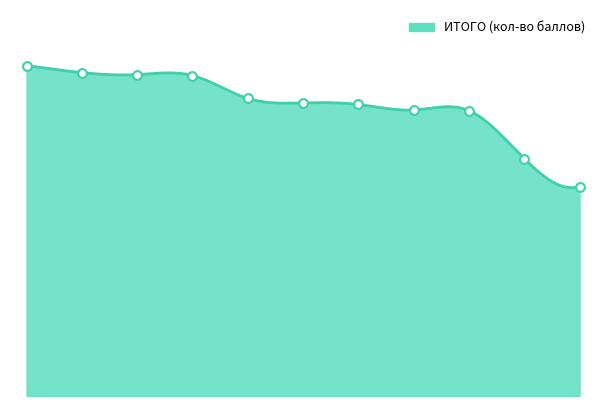

Which has a higher value, 7 or 4?

4